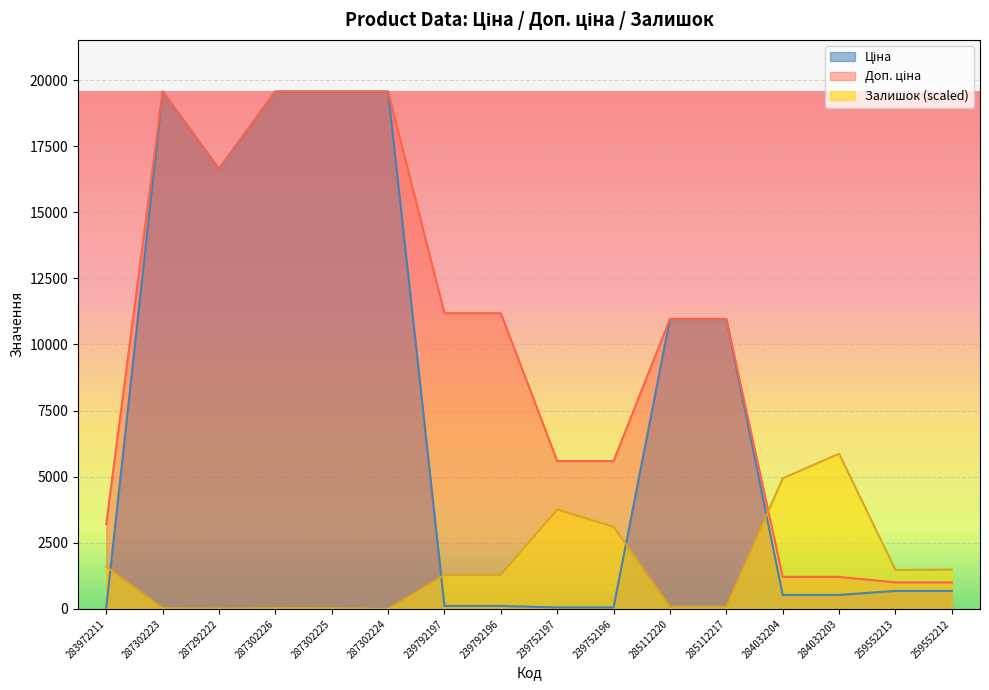

What is the sum of the Ціна values at 285112220 and 287302225?

30529.3